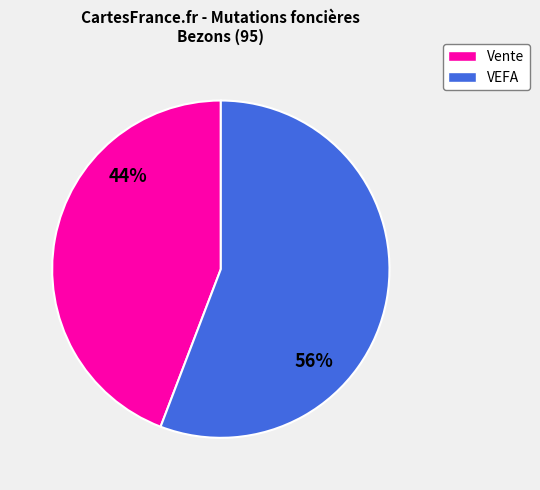

How many segments does this pie chart have?

2